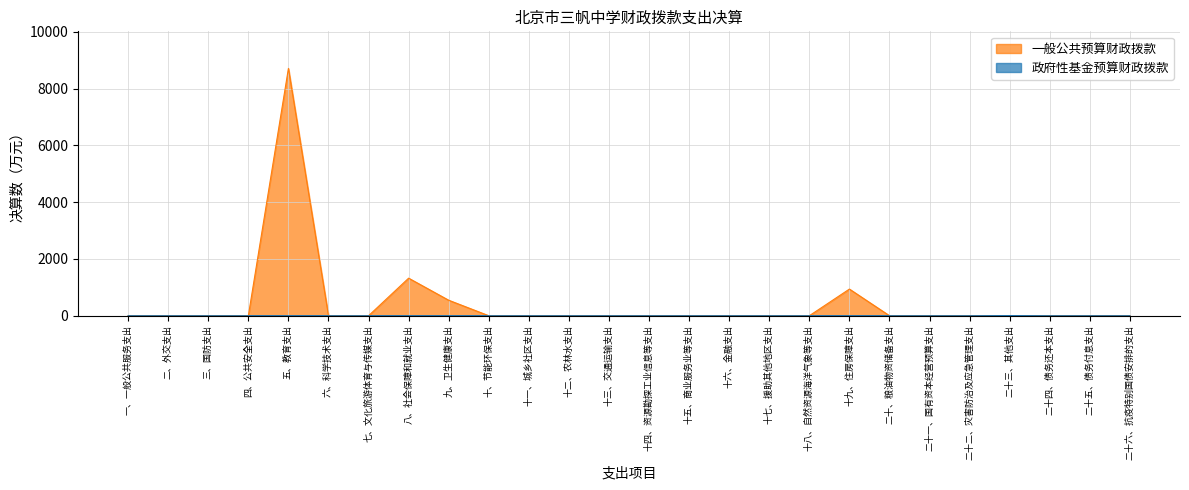

The 政府性基金预算财政拨款 series shows 0.0 at 二十四、债务还本支出. True or false?

True